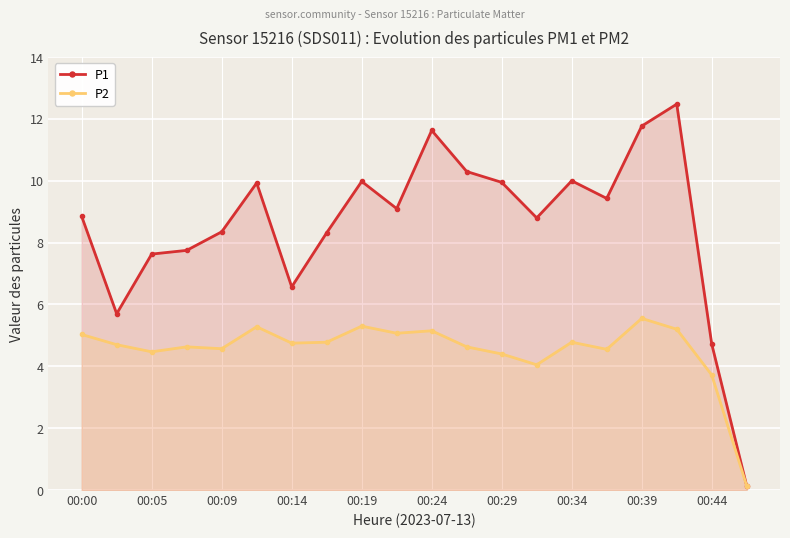

At which category does P2 reach its first local valley?

00:05